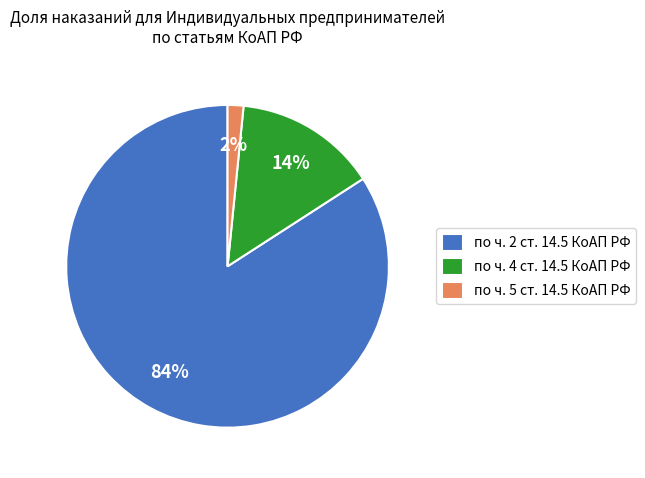

To the nearest percent, what is the difference between the по ч. 2 ст. 14.5 КоАП РФ and по ч. 4 ст. 14.5 КоАП РФ slice percentages?

70%